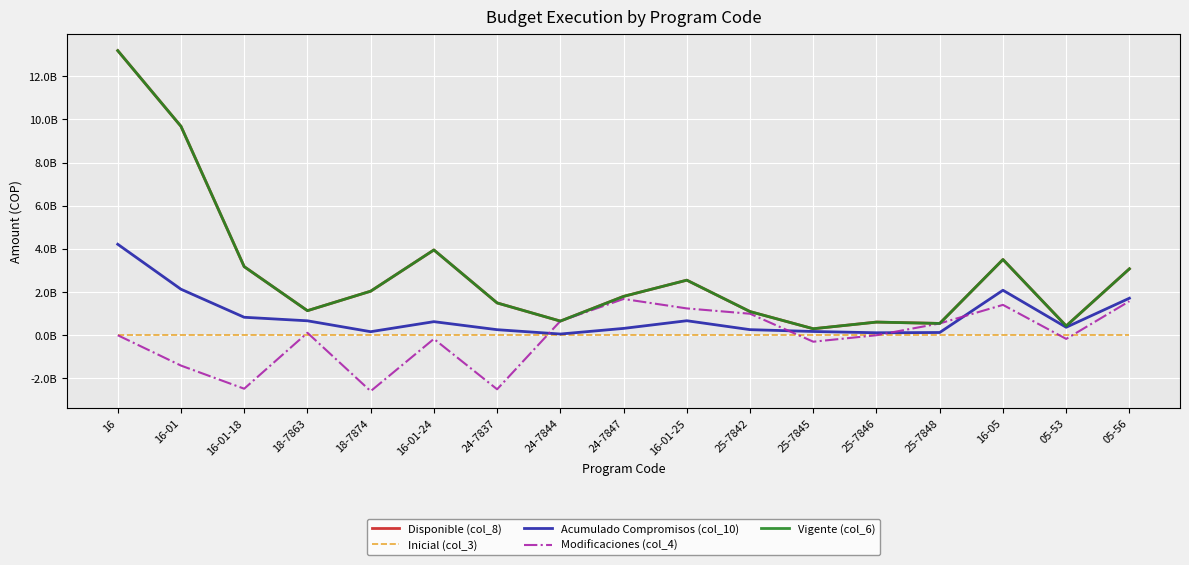

Does the chart display data point markers on the line(s)?

No